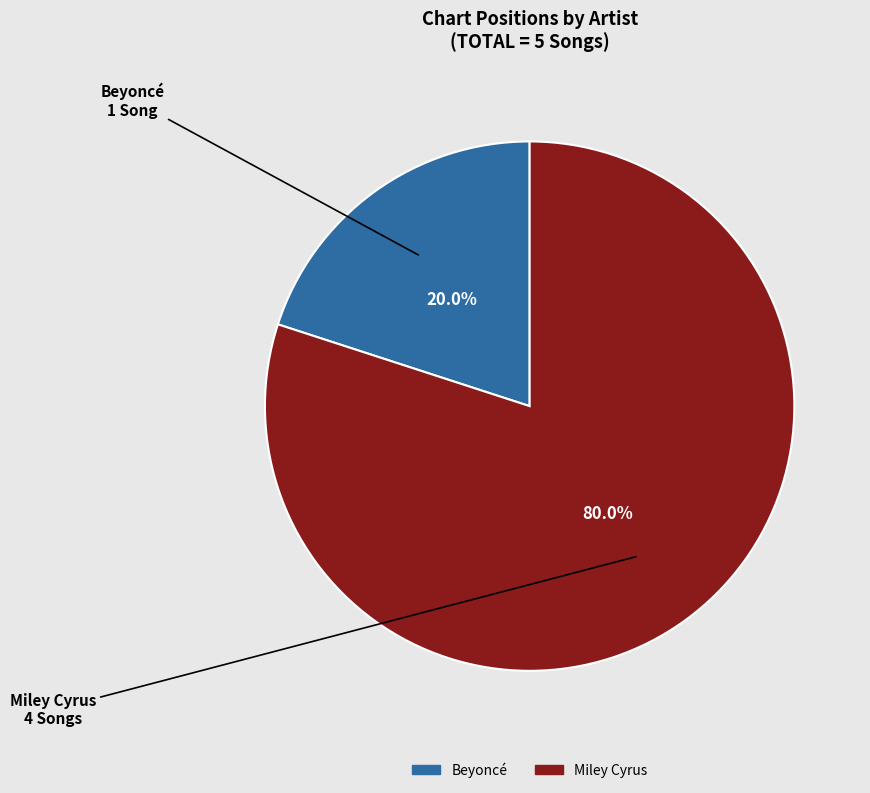

What percentage is the Miley Cyrus slice, to the nearest percent?

80%